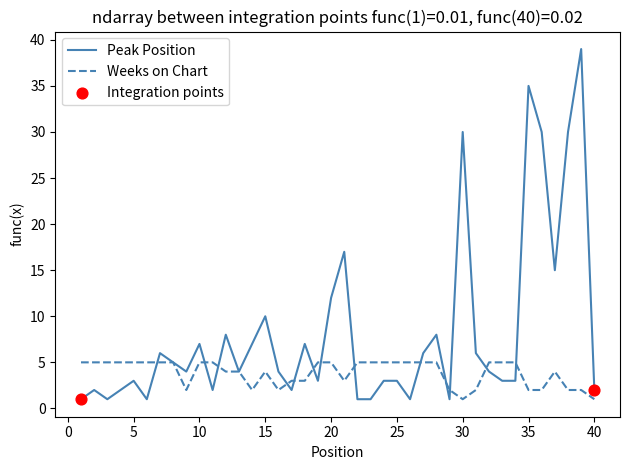

Which series has the largest total across all categories?

Peak Position